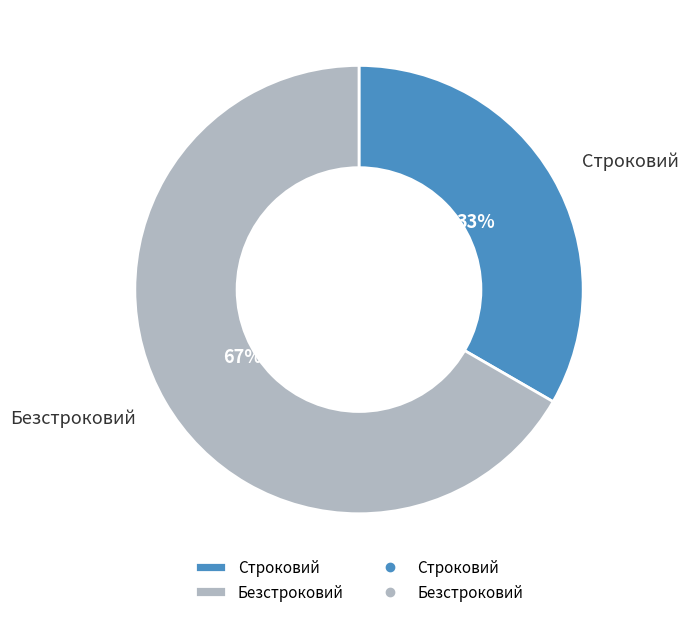

To the nearest percent, what is the average slice percentage?

50%